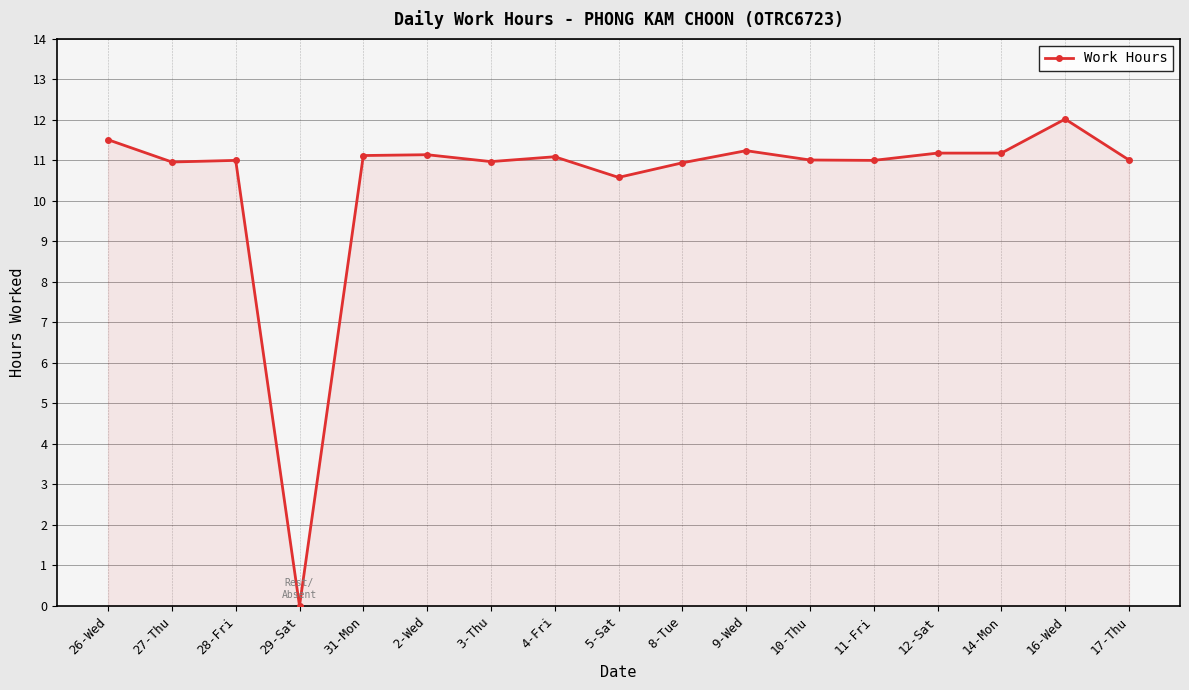

What is the label of the 17th point from the left?

17-Thu